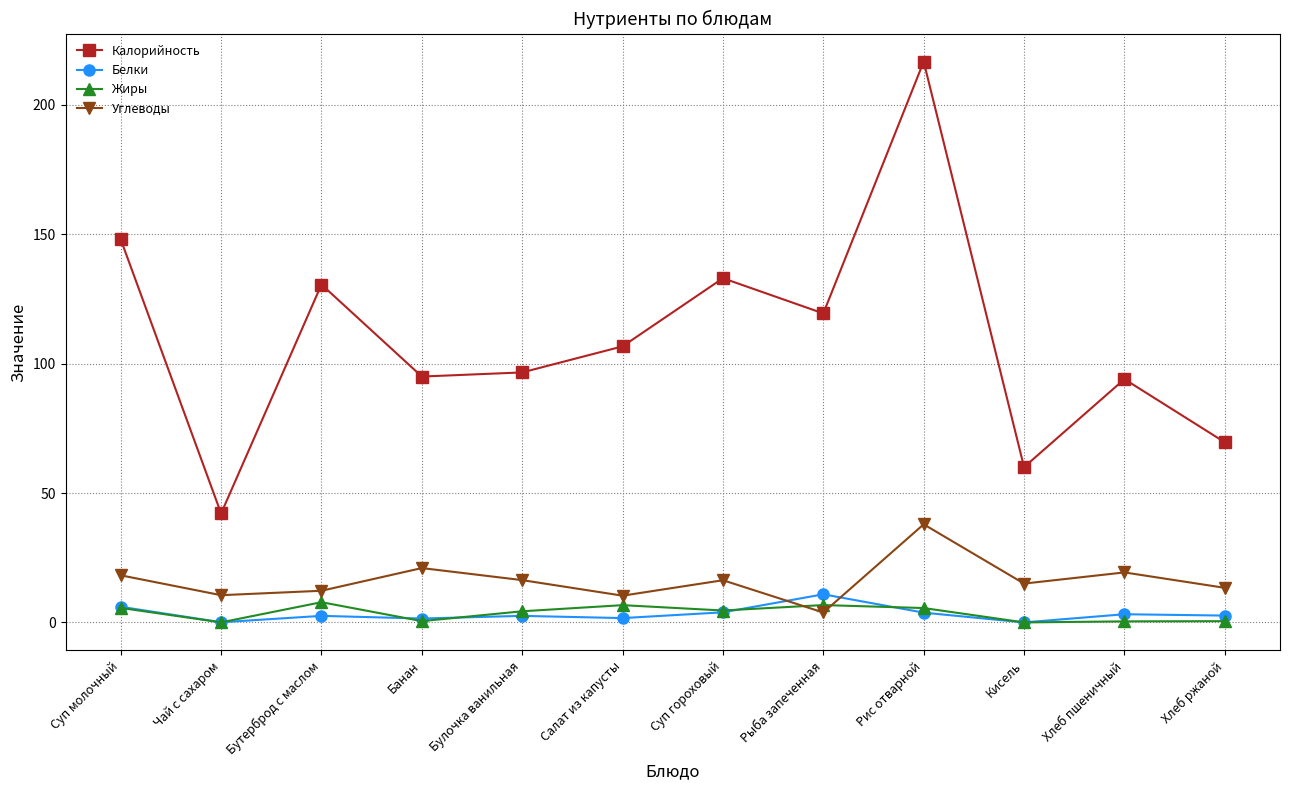

Between Булочка ванильная and Хлеб ржаной, which series saw the biggest shift?

Калорийность